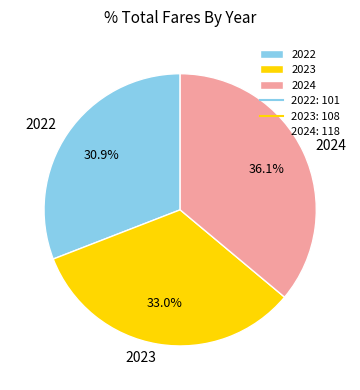

What percentage is the 2024 slice, to the nearest percent?

36%